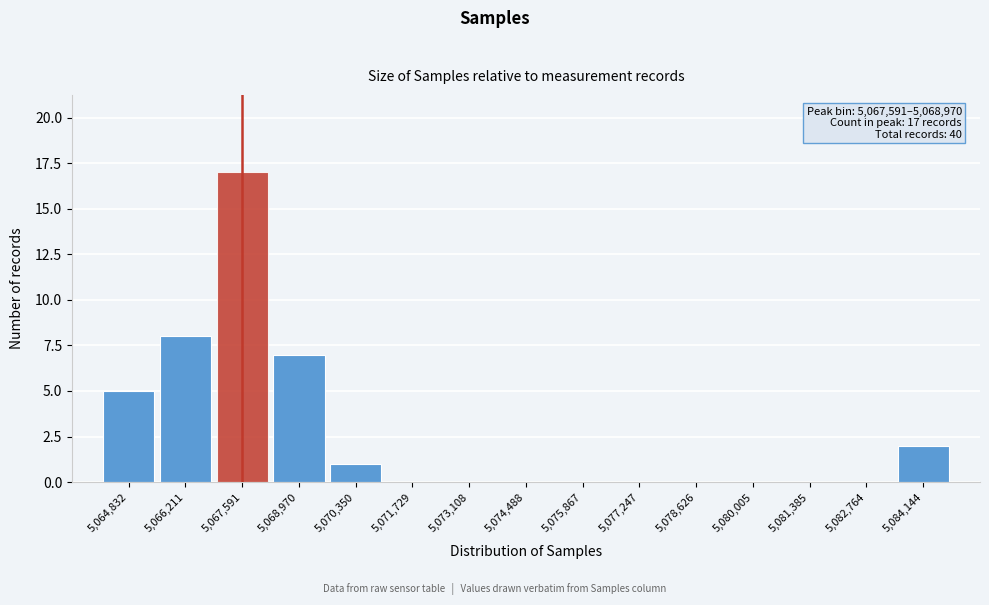

Reading left to right, transcribe all the data shown in this chart.

5,064,832=5	5,066,211=8	5,067,591=17	5,068,970=7	5,070,350=1	5,071,729=0	5,073,108=0	5,074,488=0	5,075,867=0	5,077,247=0	5,078,626=0	5,080,005=0	5,081,385=0	5,082,764=0	5,084,144=2